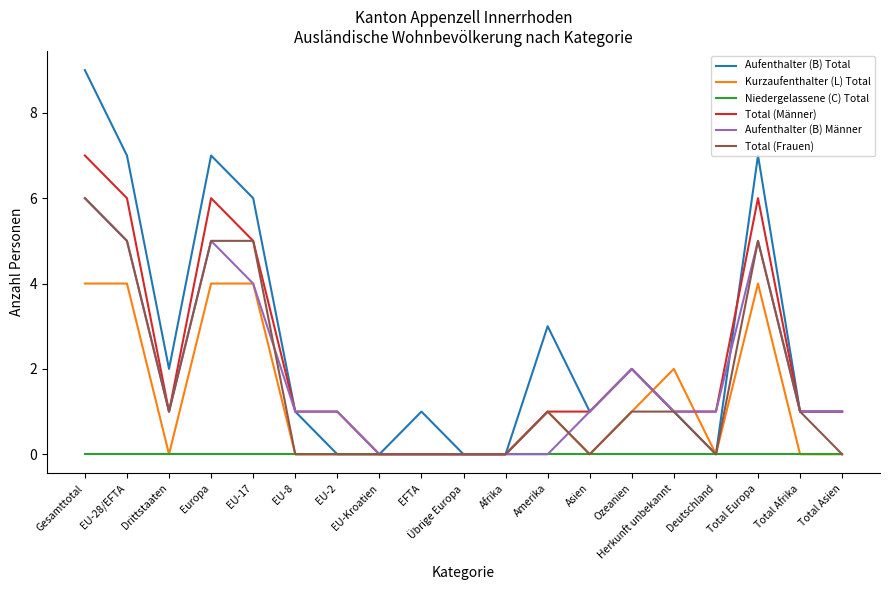

The value of Kurzaufenthalter (L) Total at Drittstaaten is 0. True or false?

True